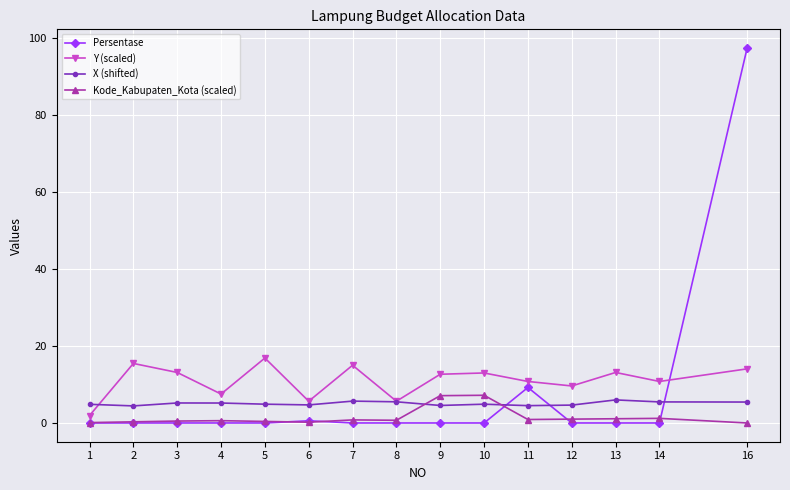

Does the chart have visible grid lines?

Yes